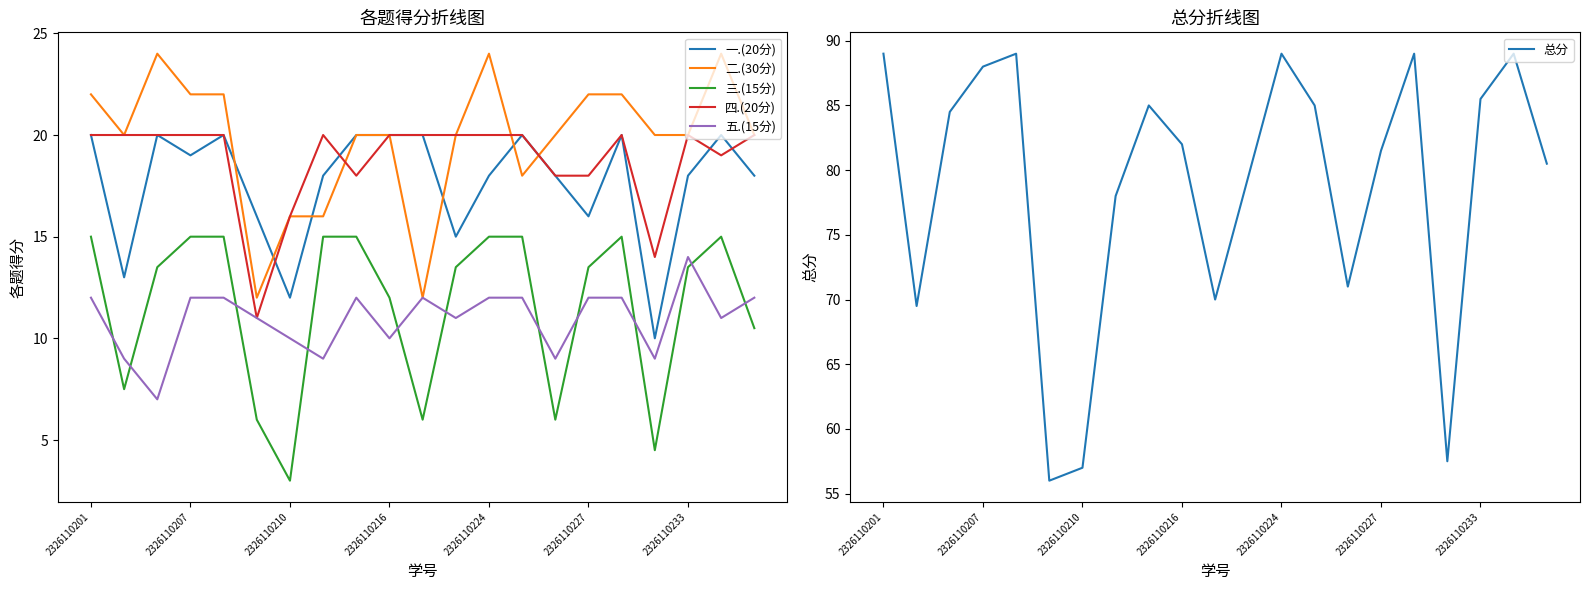

What is the difference between the second highest and second lowest values in the 二.(30分) series?

12.0